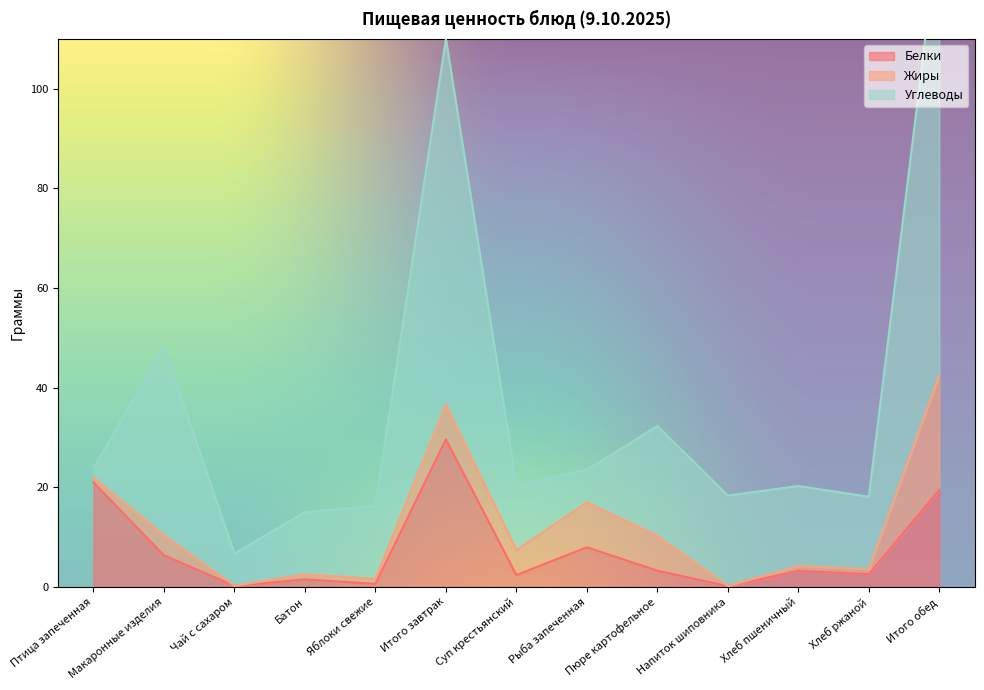

True or false: Белки has a value of 8.4 at Итого обед.

False